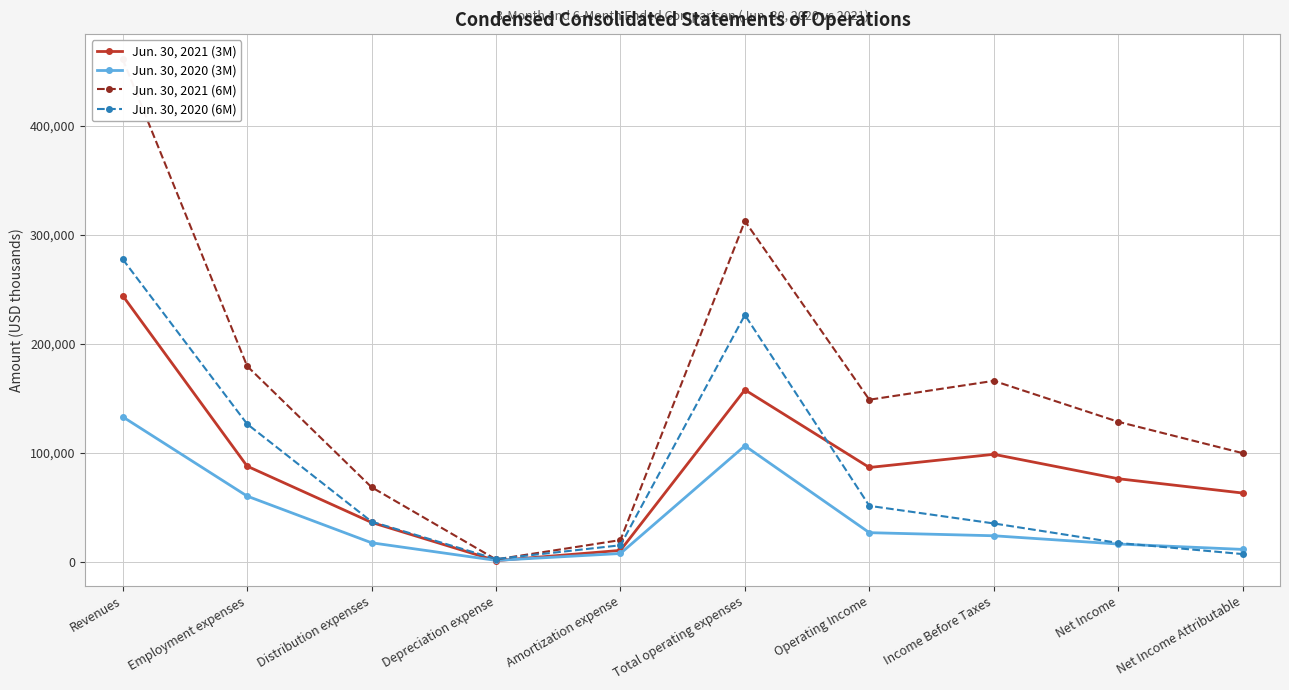

True or false: Jun. 30, 2021 (6M) and Jun. 30, 2020 (3M) cross at least once.

False